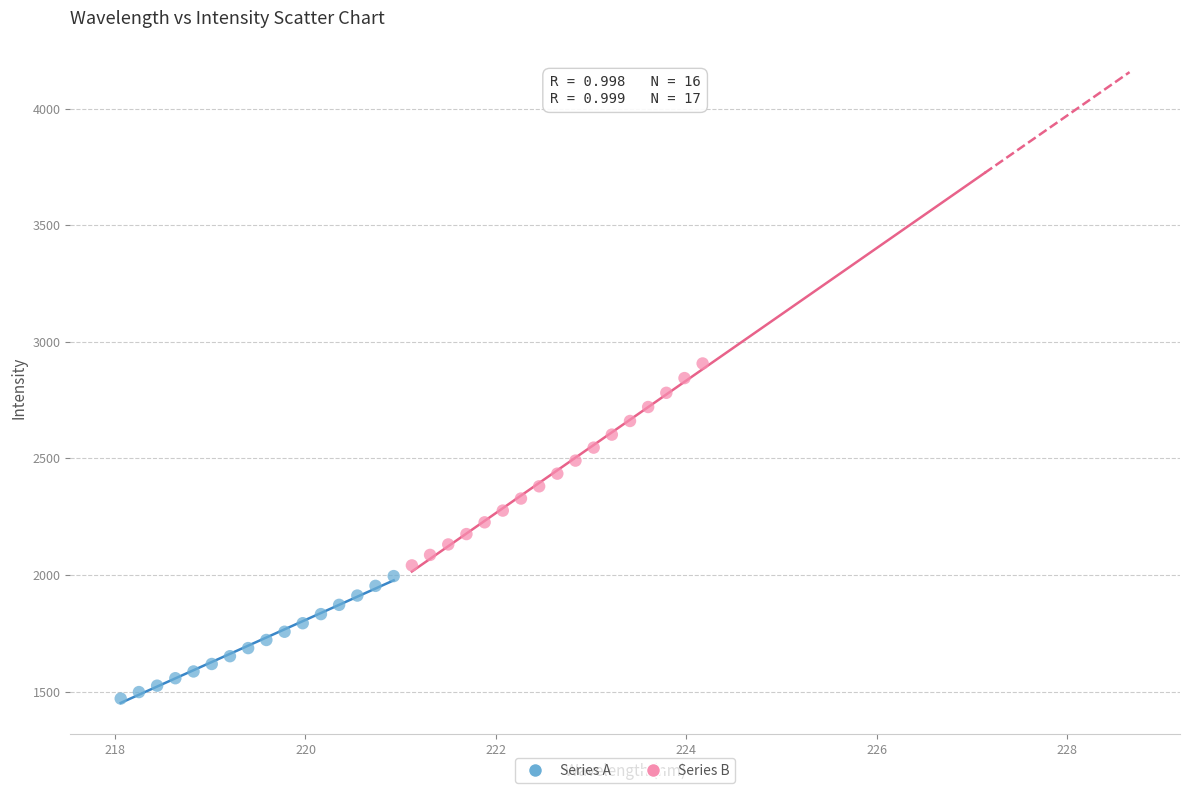

Which series reaches the maximum Y coordinate?

Series B